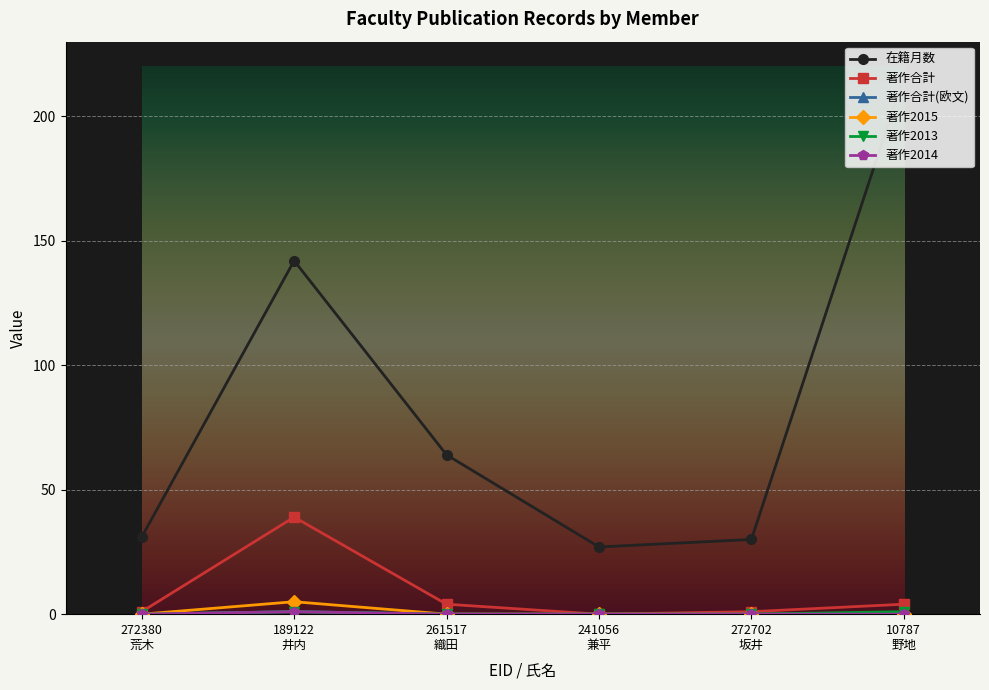

Reading right to left, extract all data points from this chart.

在籍月数: 10787
野地=216	272702
坂井=30	241056
兼平=27	261517
織田=64	189122
井内=142	272380
荒木=31
著作合計: 10787
野地=4	272702
坂井=1	241056
兼平=0	261517
織田=4	189122
井内=39	272380
荒木=1
著作合計(欧文): 10787
野地=0	272702
坂井=0	241056
兼平=0	261517
織田=0	189122
井内=1	272380
荒木=0
著作2015: 10787
野地=0	272702
坂井=0	241056
兼平=0	261517
織田=0	189122
井内=5	272380
荒木=0
著作2013: 10787
野地=1	272702
坂井=0	241056
兼平=0	261517
織田=0	189122
井内=1	272380
荒木=0
著作2014: 10787
野地=0	272702
坂井=0	241056
兼平=0	261517
織田=0	189122
井内=1	272380
荒木=0